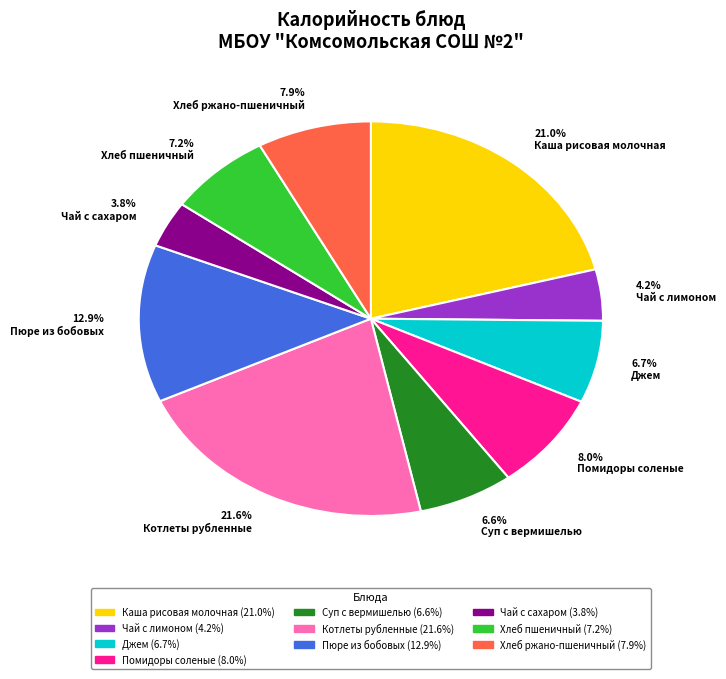

Which category has the biggest portion of the pie?

21.6% Котлеты рубленные